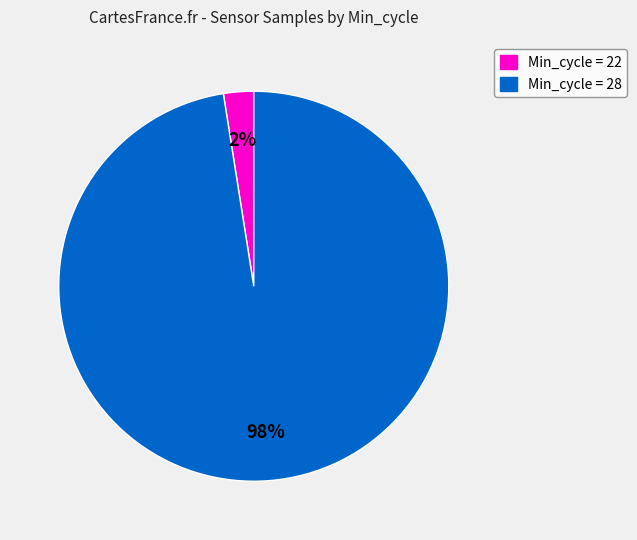

Between Min_cycle = 22 and Min_cycle = 28, which is larger?

Min_cycle = 28